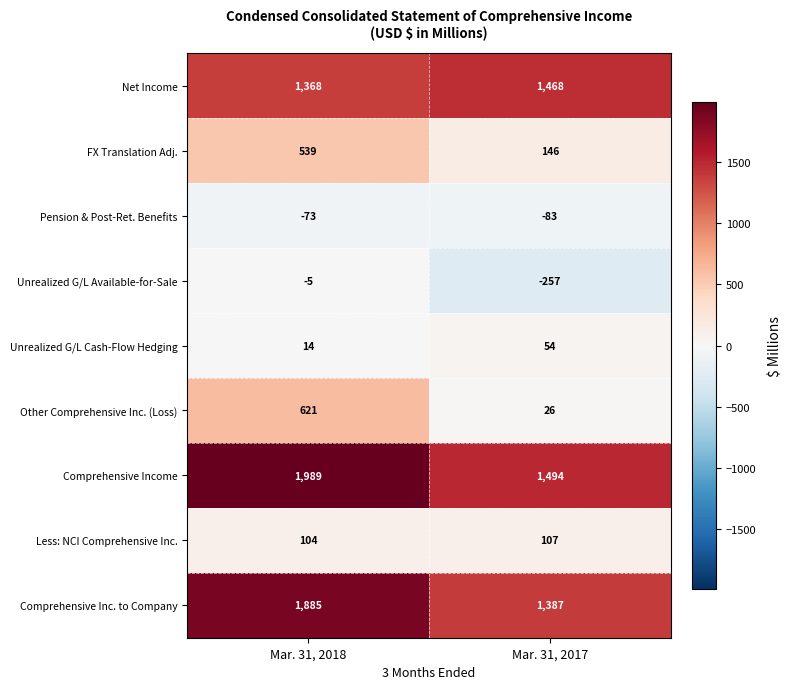

What is the difference between the Pension & Post-Ret. Benefits values at Mar. 31, 2018 and Mar. 31, 2017?

10